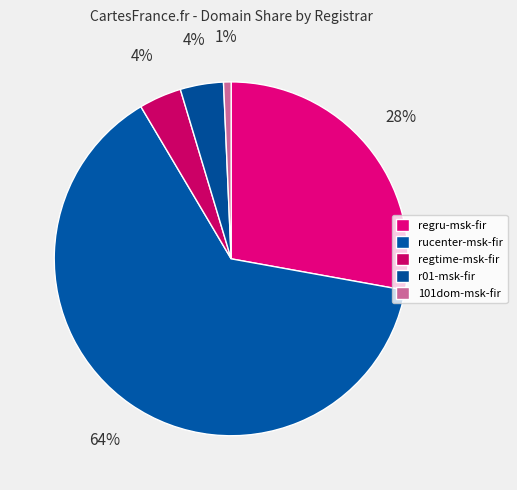

How many slices are in this pie chart?

5